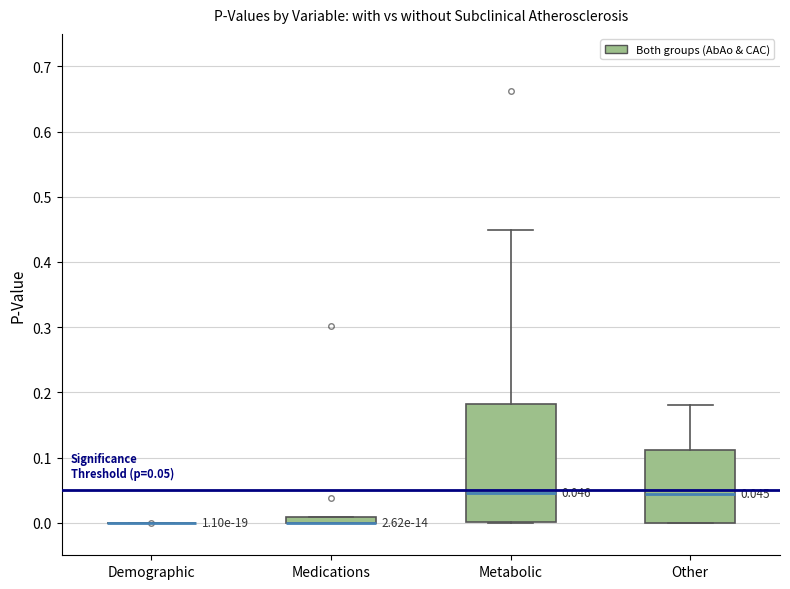

Which box is the tallest, from its lower edge to its upper edge?

Metabolic